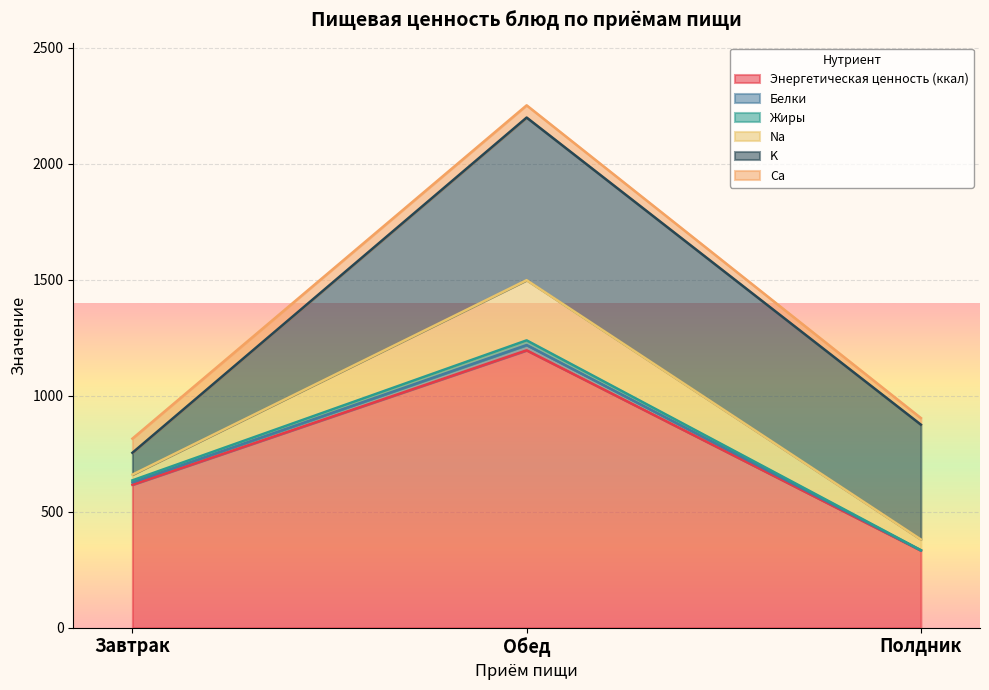

Does the chart display data point markers on the line(s)?

No